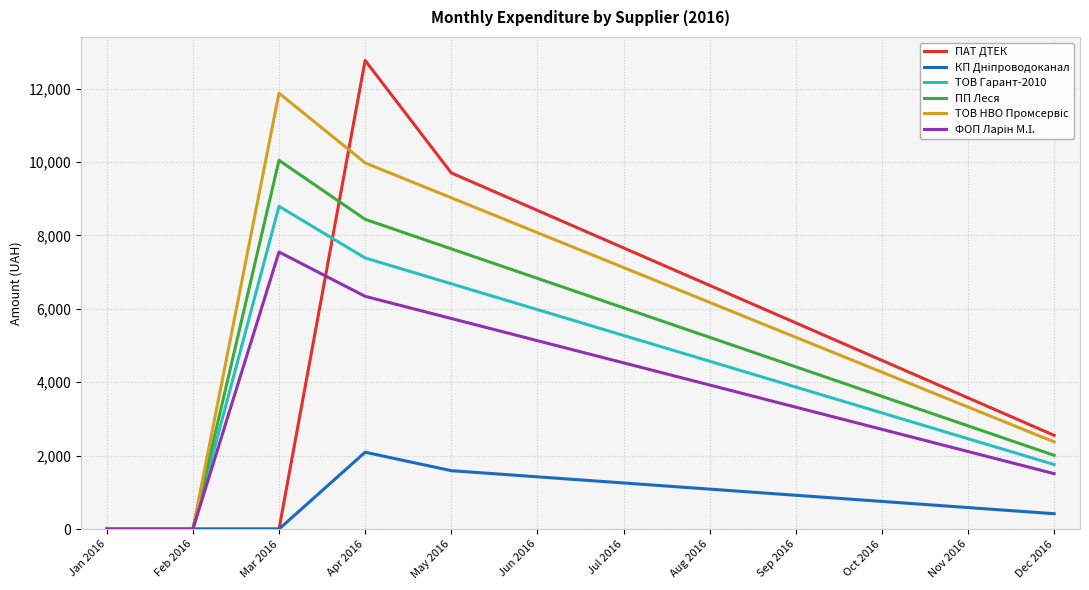

What is the sum of the ТОВ Гарант-2010 values at May 2016 and Oct 2016?

9849.2